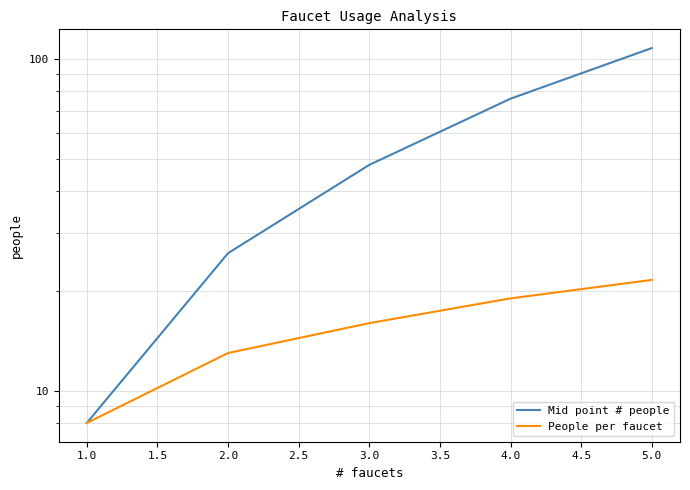

Is the value of People per faucet at 5.0 greater than the value of Mid point # people at 5.0?

No